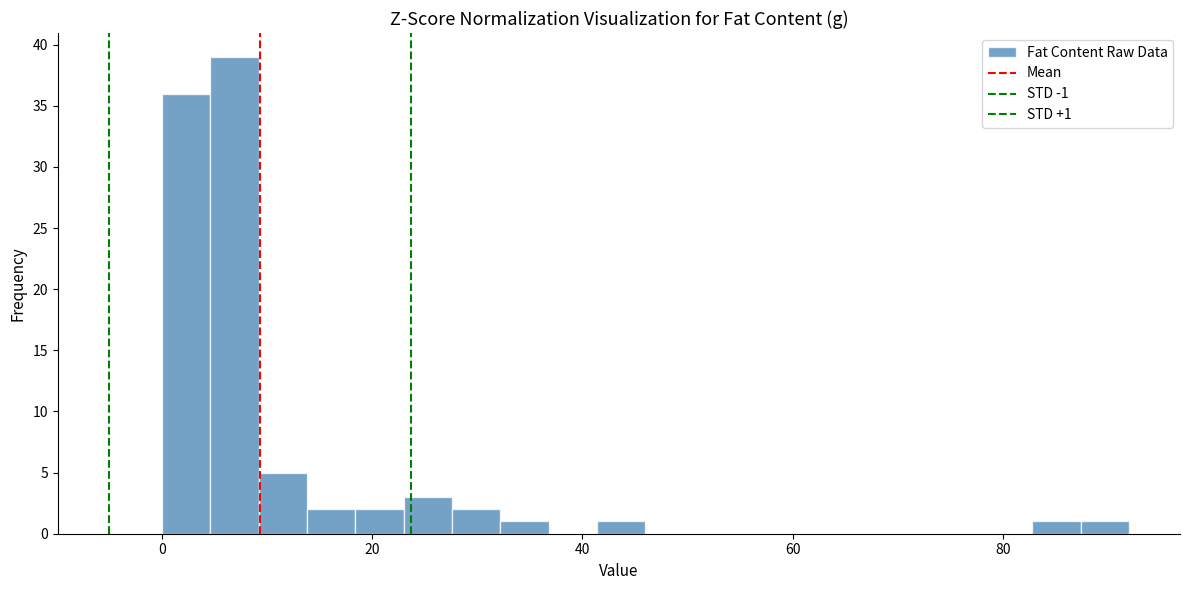

Read against the x-axis, roughly where is the centre of the tallest bar?

6